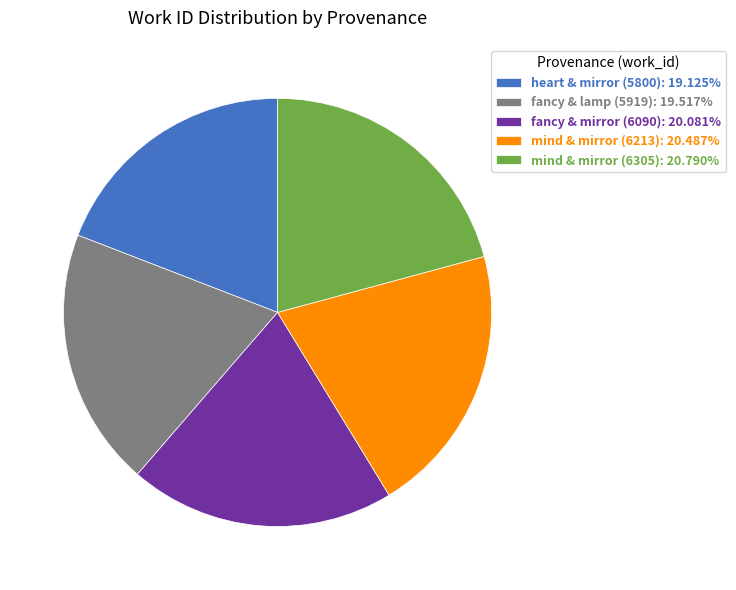

Approximately how many times larger is the value at fancy & lamp (5919) compared to mind & mirror (6213)?

1.0